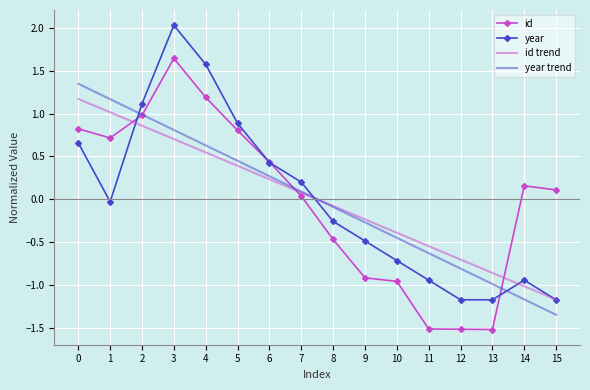

Between 3 and 7, which series saw the biggest shift?

year